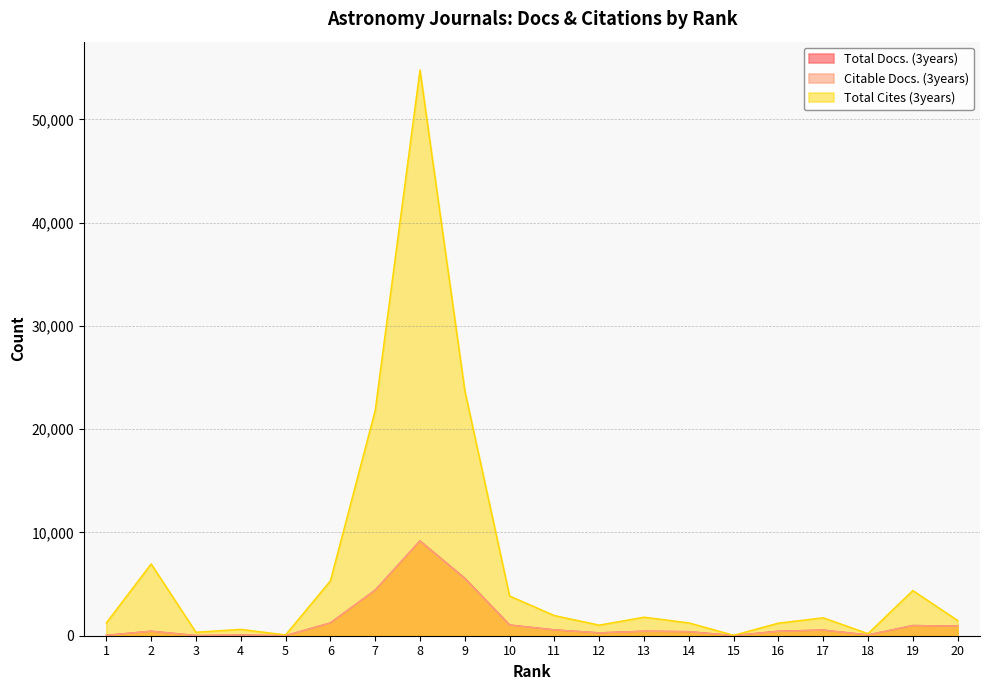

How many categories are shown in the chart?

20